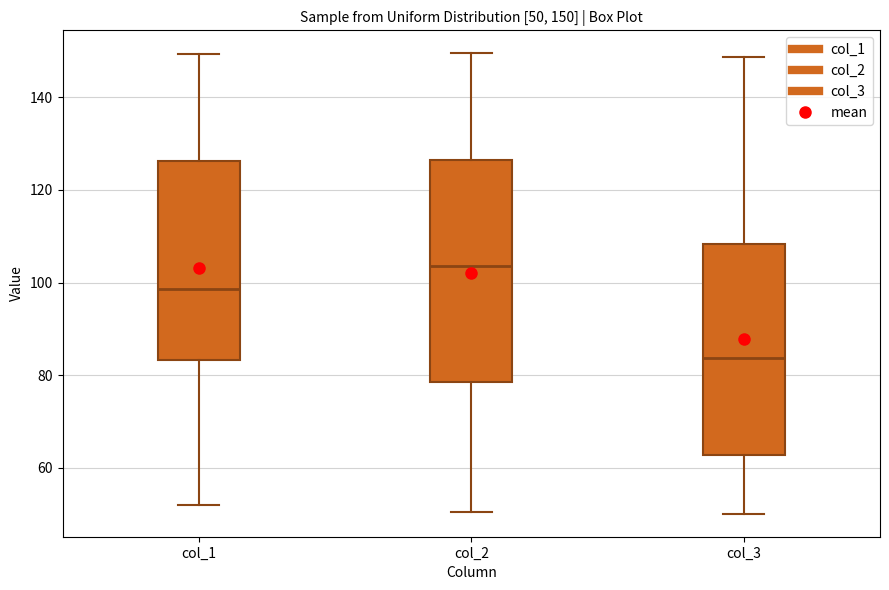

Which box's median line is the highest?

col_2